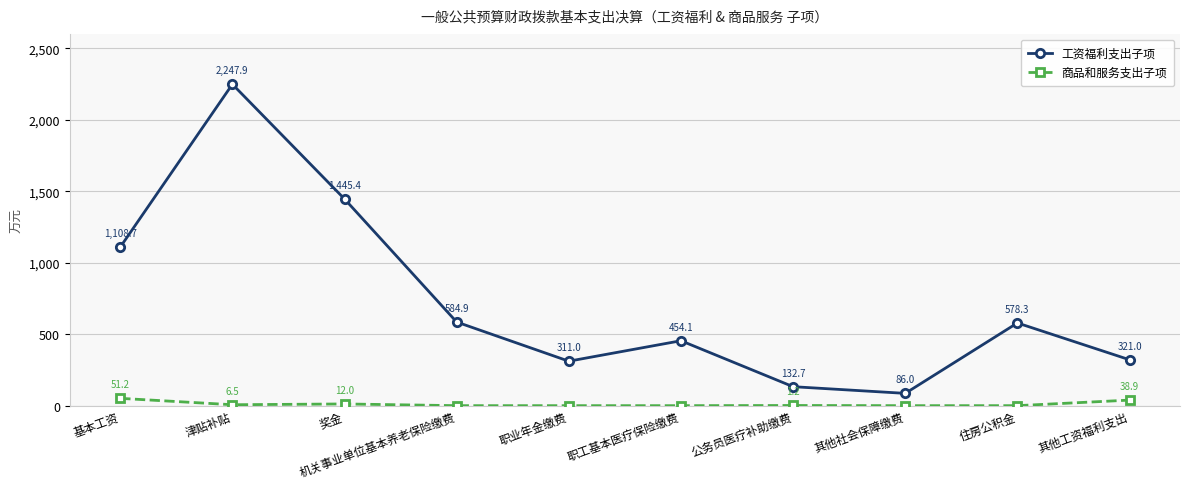

Where is 工资福利支出子项 nearest to the value 1166?

基本工资